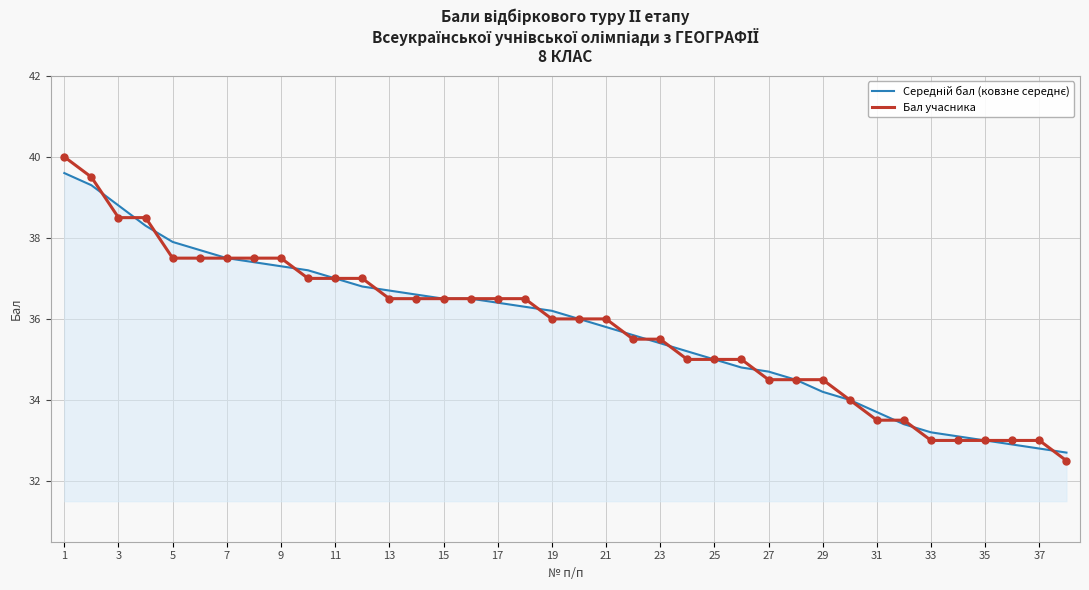

What is the highest value of the Бал учасника series?

40.0